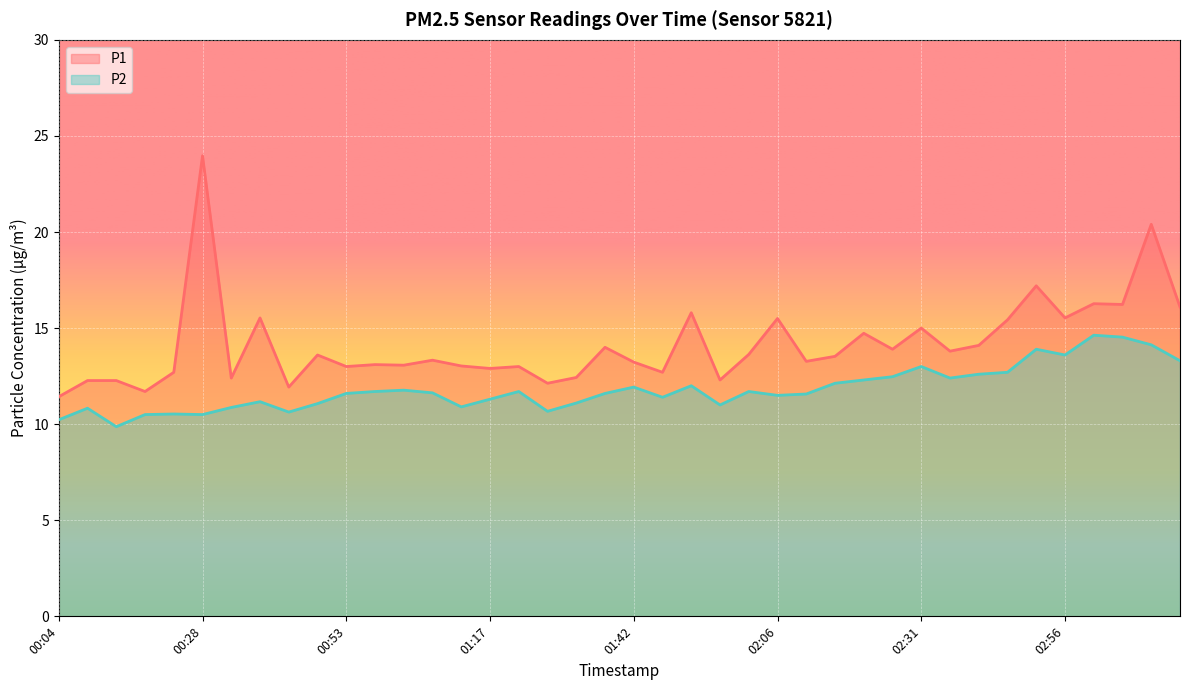

List the series in order of their overall mean, lowest first.

P2, P1